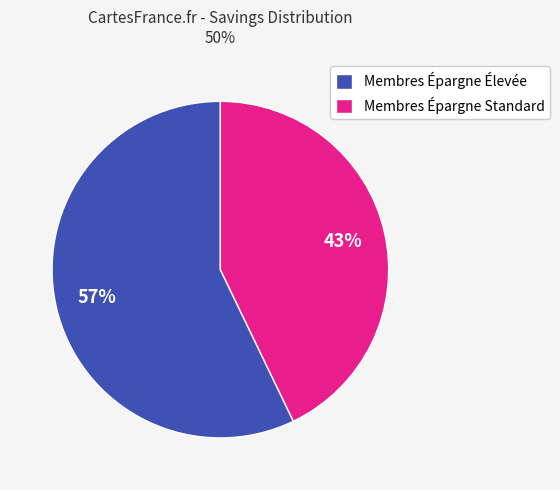

How many segments does this pie chart have?

2